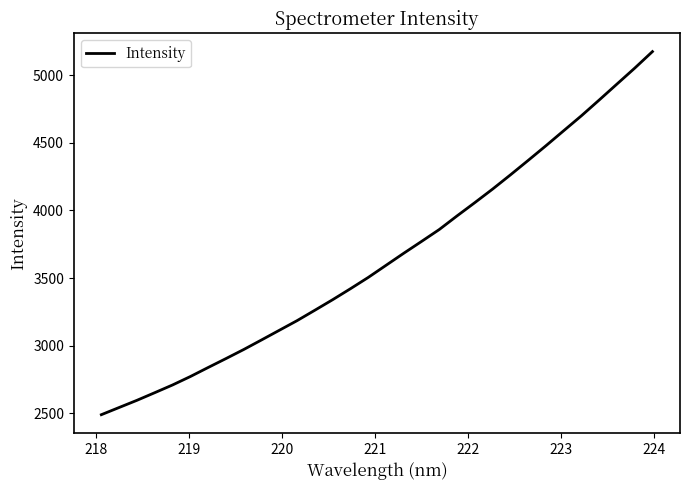

What is the minimum value shown in the chart?

2489.0